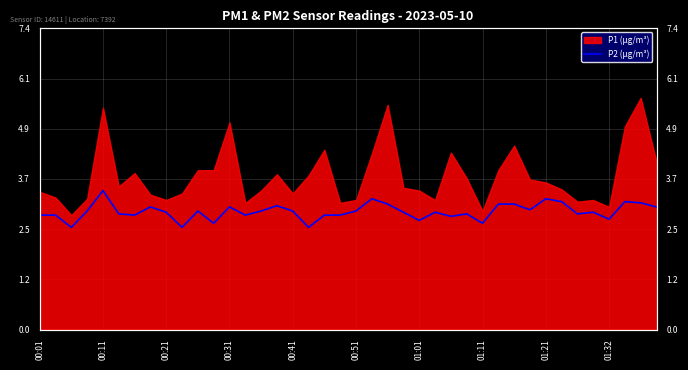

Where is the data nearest to the value 2?

00:21